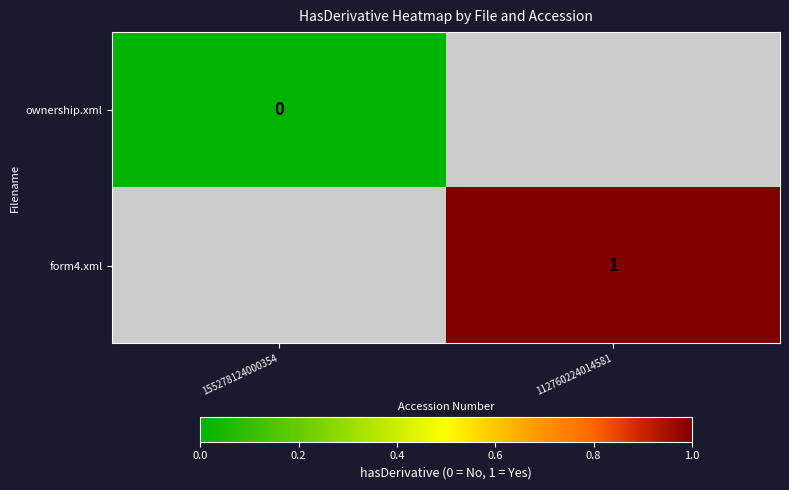

Which category has the lowest value across all series?

155278124000354